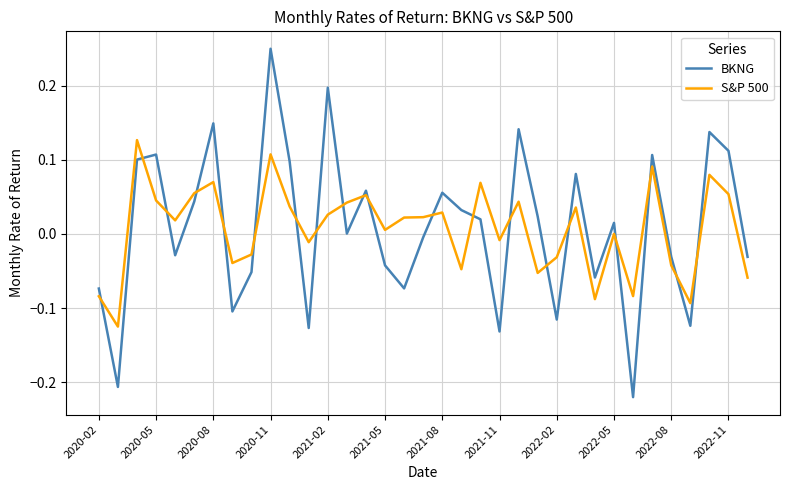

Which series has the largest range (max minus min)?

BKNG